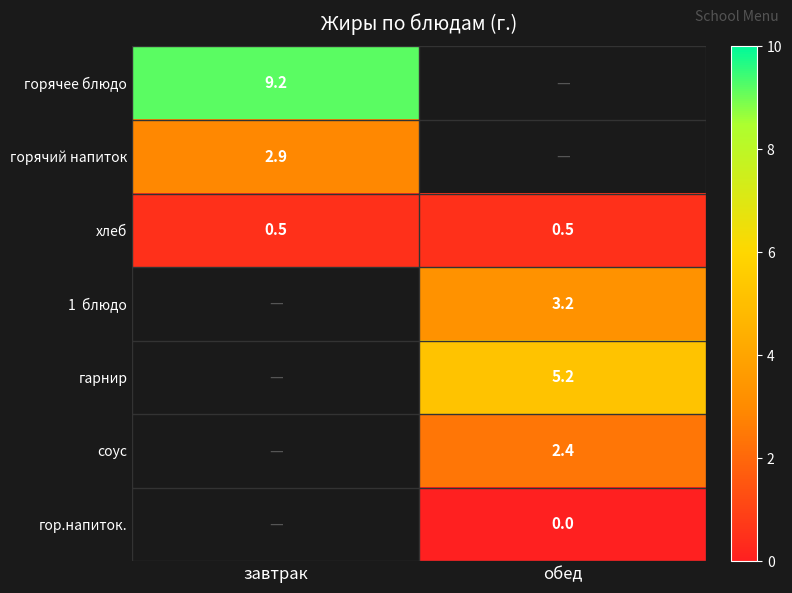

True or false: горячее блюдо has a value of 9.2 at завтрак.

True